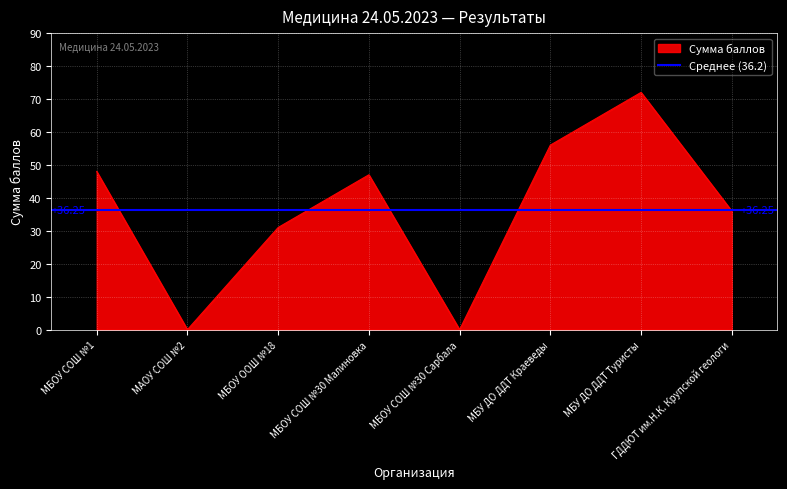

Rank the categories by value from highest to lowest.

МБУ ДО ДДТ Туристы, МБУ ДО ДДТ Краеведы, МБОУ СОШ №1, МБОУ СОШ №30 Малиновка, ГДДЮТ им.Н.К. Крупской геологи, МБОУ ООШ №18, МАОУ СОШ №2, МБОУ СОШ №30 Сарбала